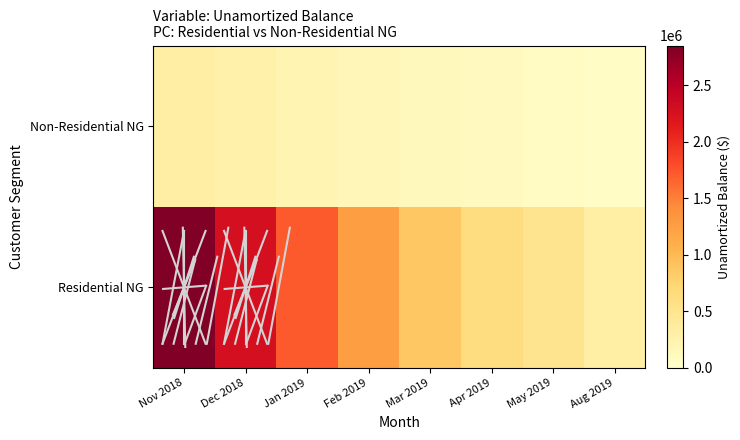

What is the spread (max minus min) of values at Jan 2019?

1491087.9